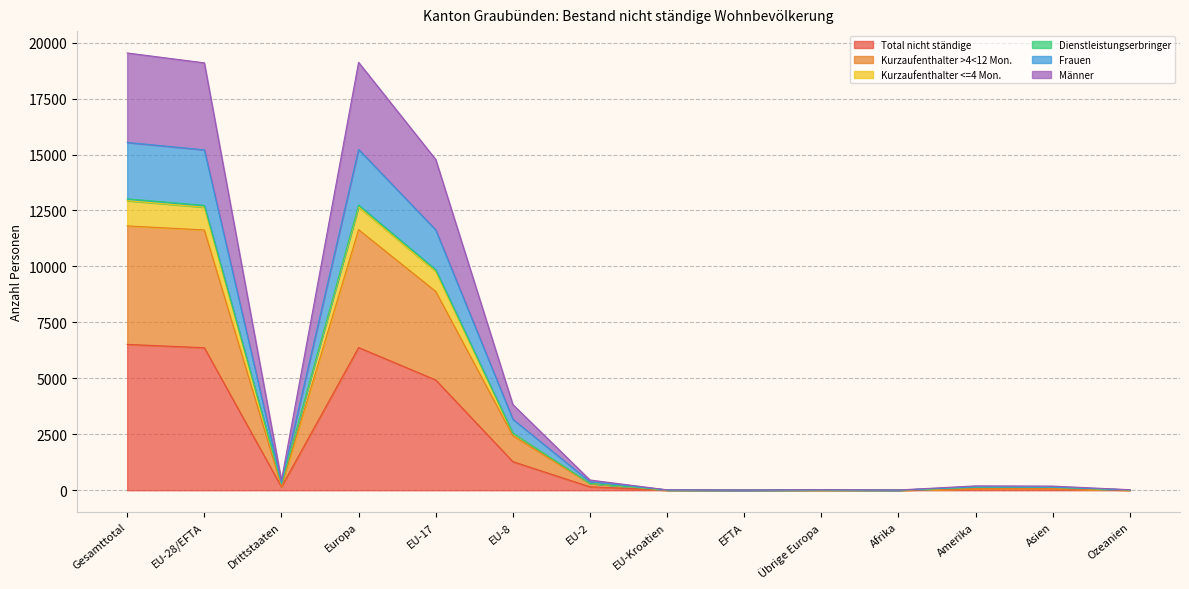

Is the value of Kurzaufenthalter <=4 Mon. at EU-28/EFTA greater than the value of Dienstleistungserbringer at EU-28/EFTA?

Yes